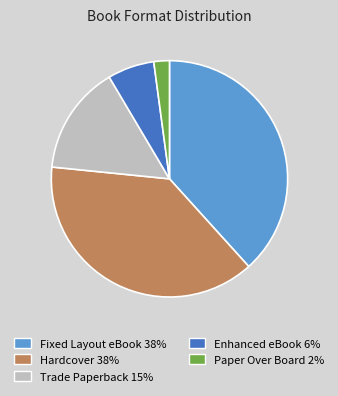

Approximately how many times larger is the value at Trade Paperback compared to Hardcover?

0.4